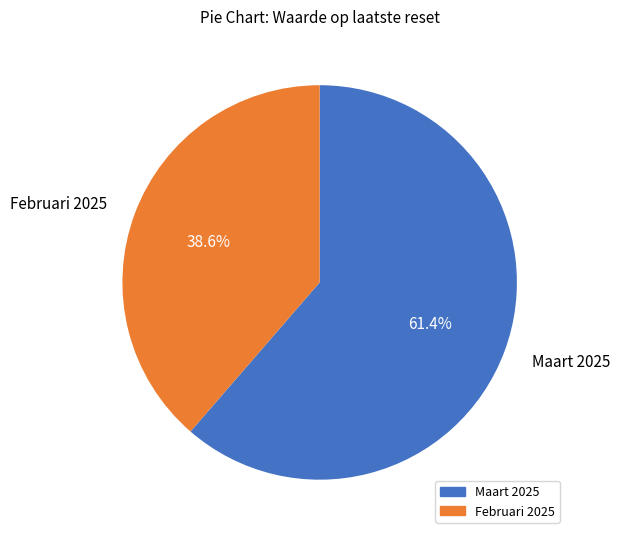

Is there any slice that represents more than half of the pie?

Yes